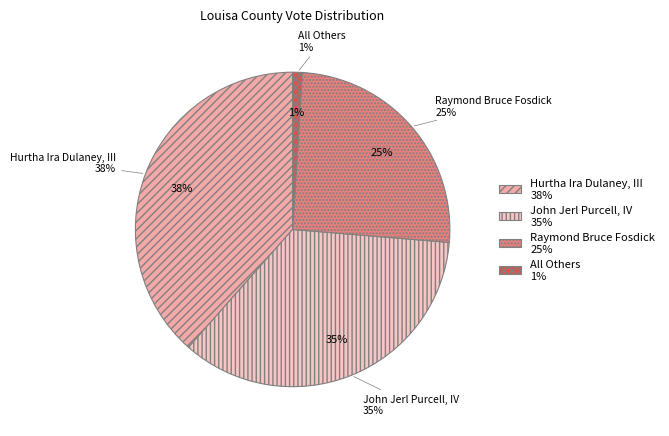

Count the number of slices in the pie.

4